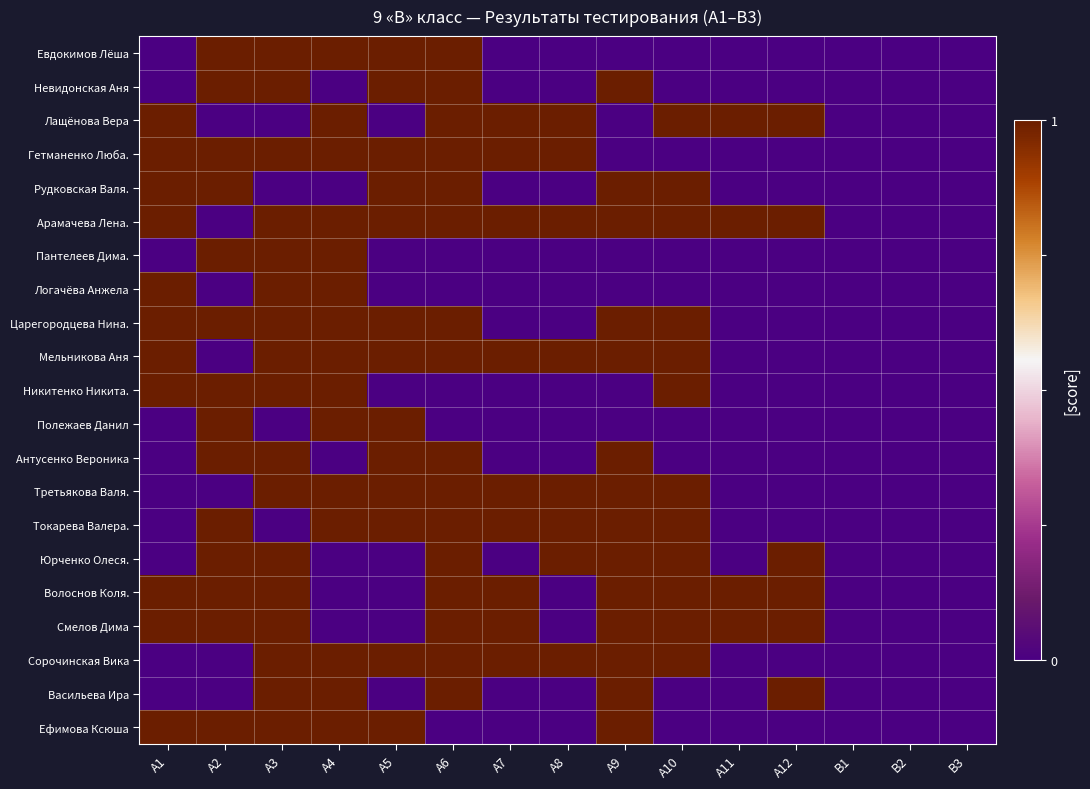

Which series has the widest spread of values?

Евдокимов Лёша